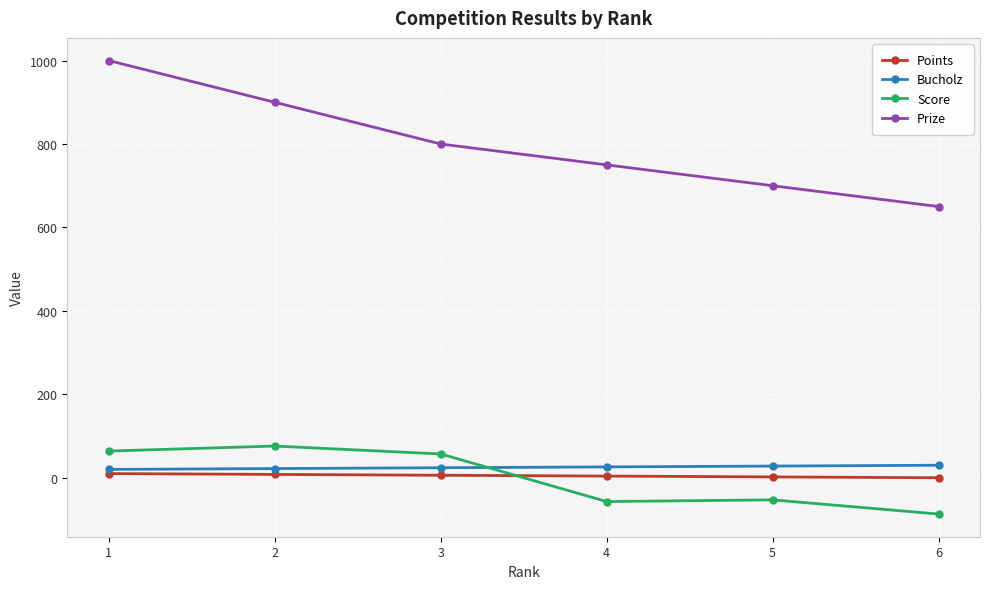

Is it true that Points equals 6 at 3?

True